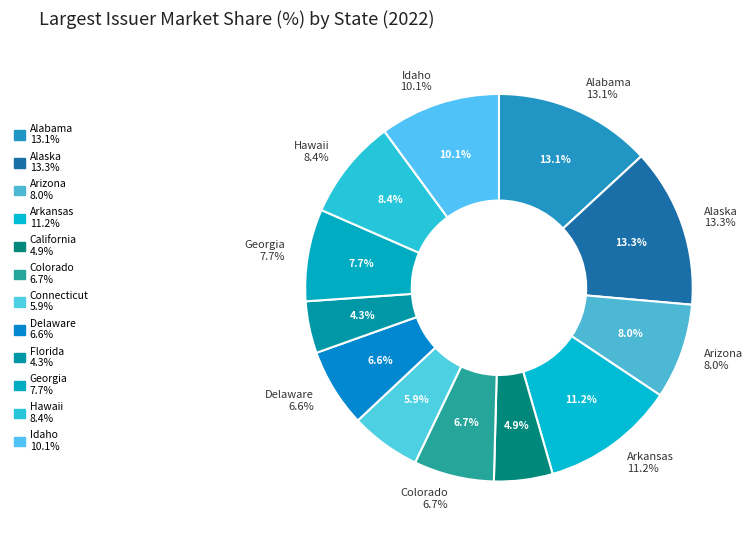

Is there any slice that represents more than half of the pie?

No